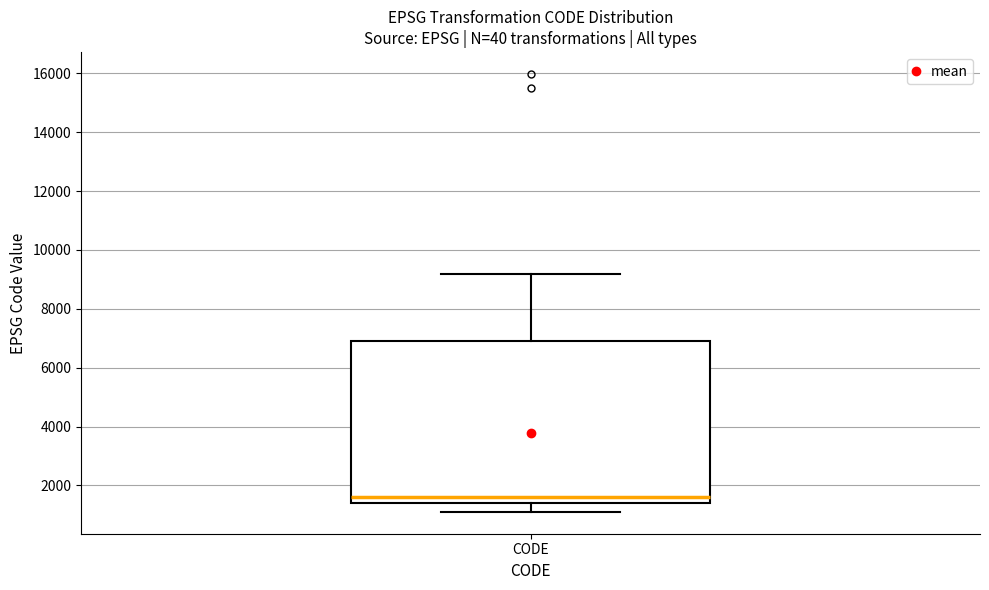

Read this box plot against the y-axis: the position of the median line, the range covered by the box, and the ends of both whiskers. The values are not printed on the chart, so give them approximately, as read against the axis.

median 1600, box 1400 to 6800, whiskers 1200 to 9200